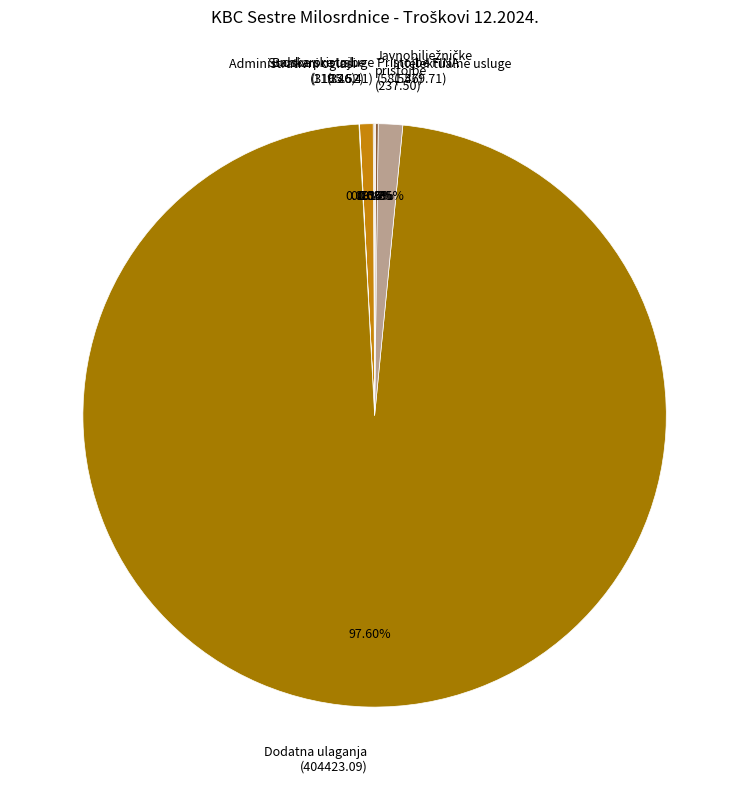

Is there a majority slice in this chart?

Yes